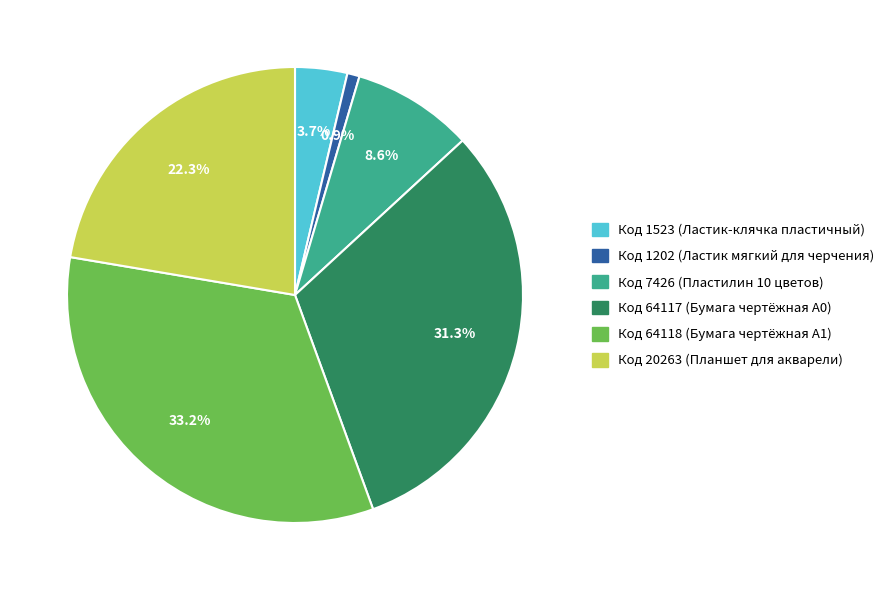

How many segments does this pie chart have?

6